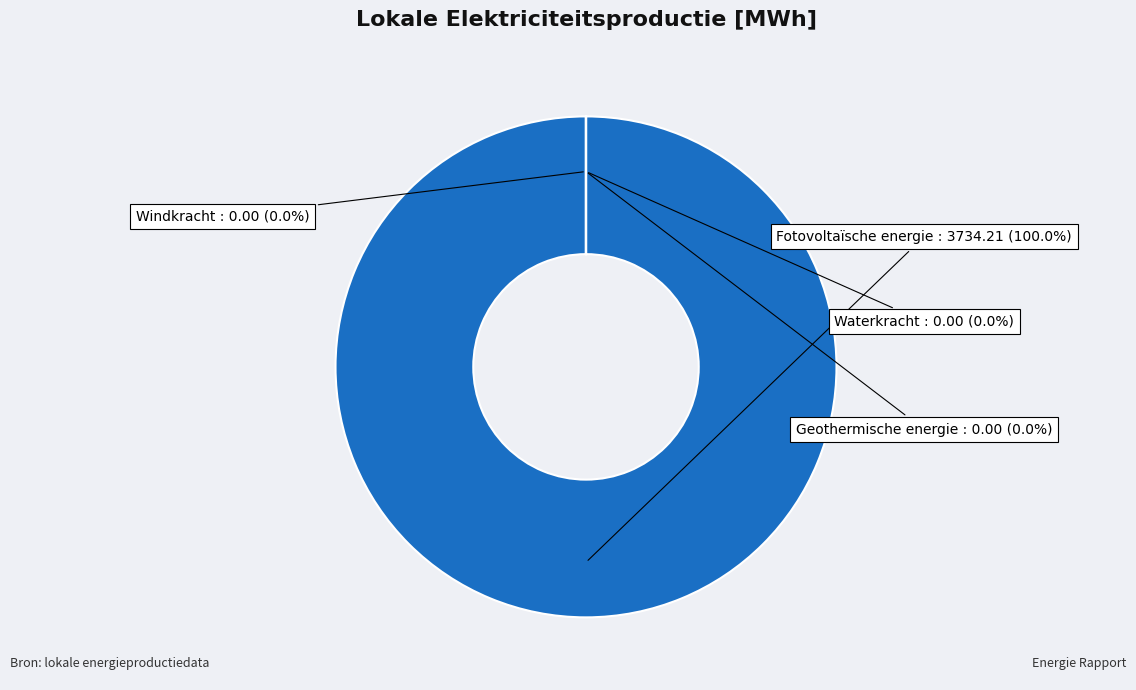

What is the smallest slice in the pie chart?

Windkracht